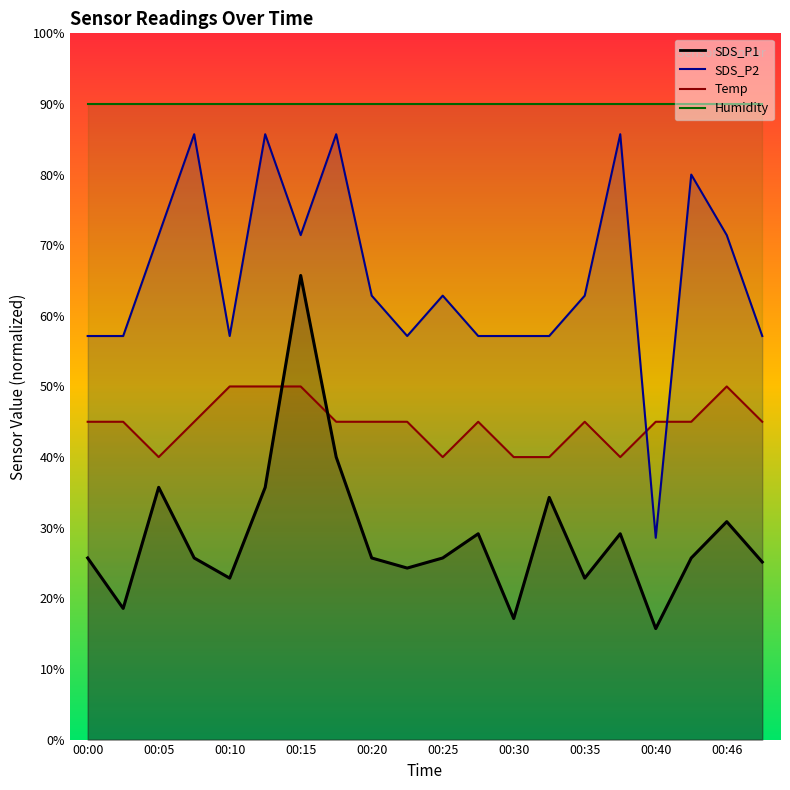

True or false: SDS_P1 has more than 0 interior local peaks.

True